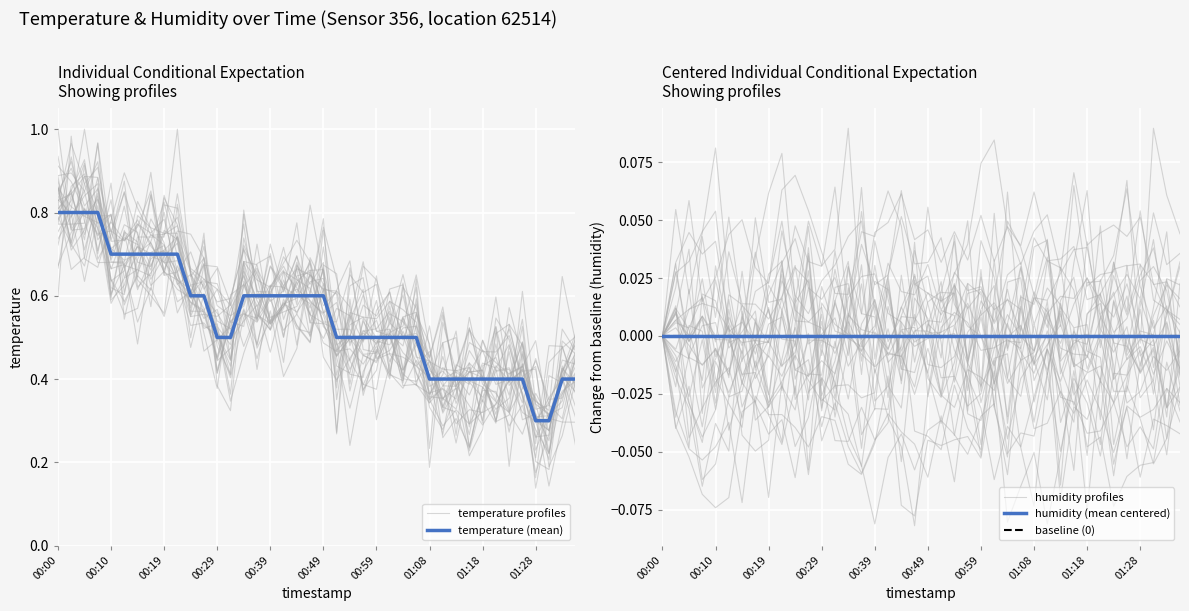

Rank the categories by value from highest to lowest.

00:00, 00:02, 00:05, 00:07, 00:10, 00:12, 00:14, 00:17, 00:19, 00:22, 00:24, 00:27, 00:34, 00:37, 00:39, 00:41, 00:44, 00:46, 00:49, 00:29, 00:32, 00:51, 00:54, 00:56, 00:59, 01:01, 01:03, 01:06, 01:08, 01:11, 01:13, 01:16, 01:18, 01:21, 01:23, 01:25, 01:33, 01:35, 01:28, 01:30